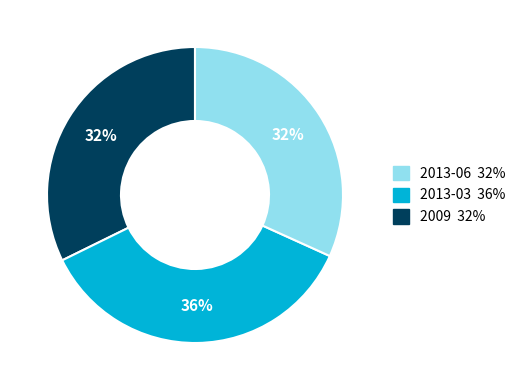

Does any single category account for the majority?

No